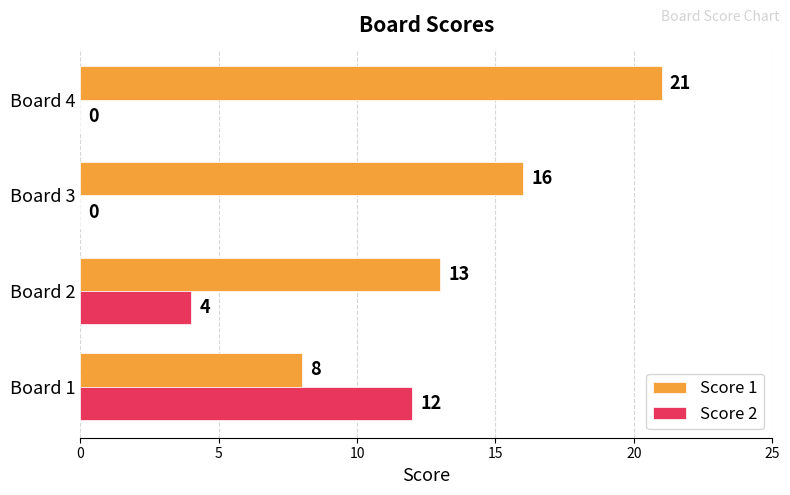

What is the total value across all series at Board 2?

17